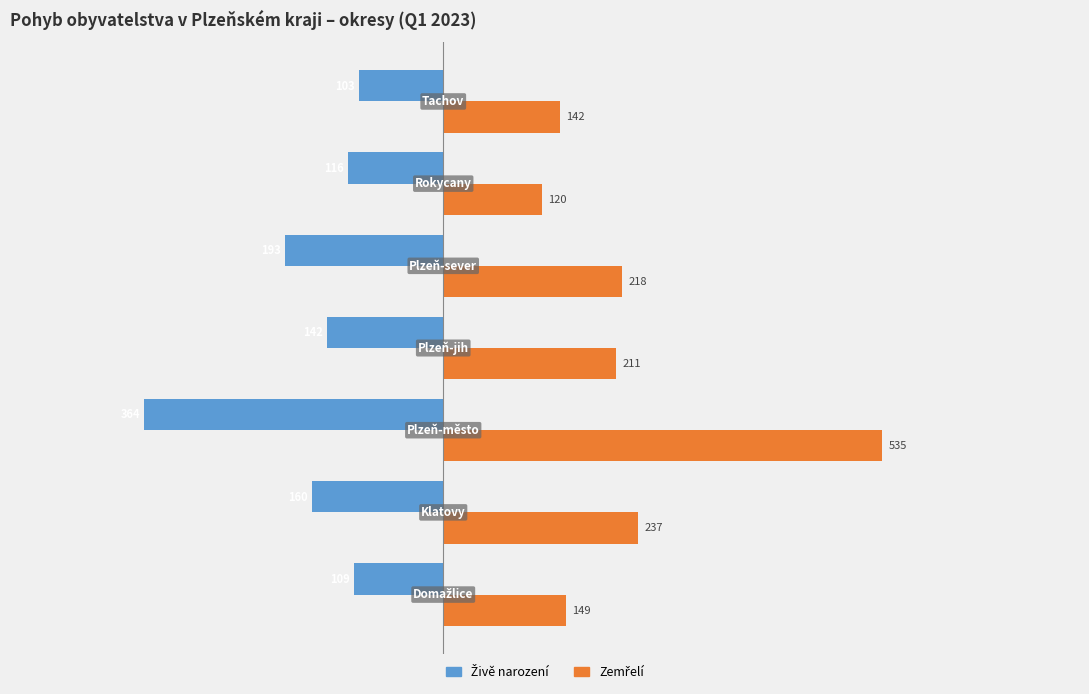

What is the greatest value displayed?

535